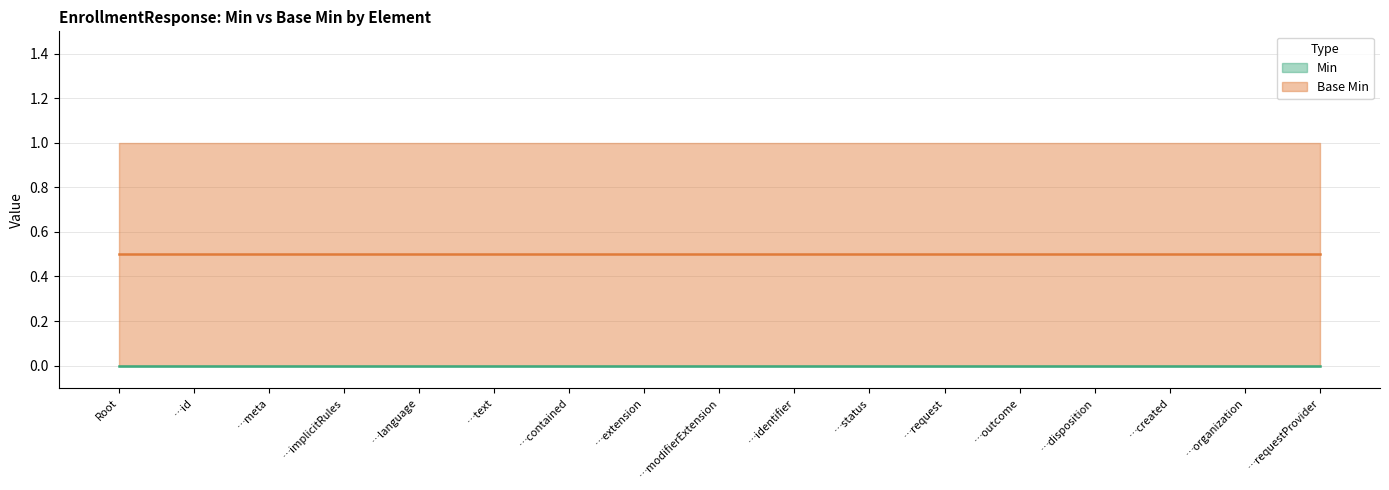

At how many categories does at least one series exceed 0?

17